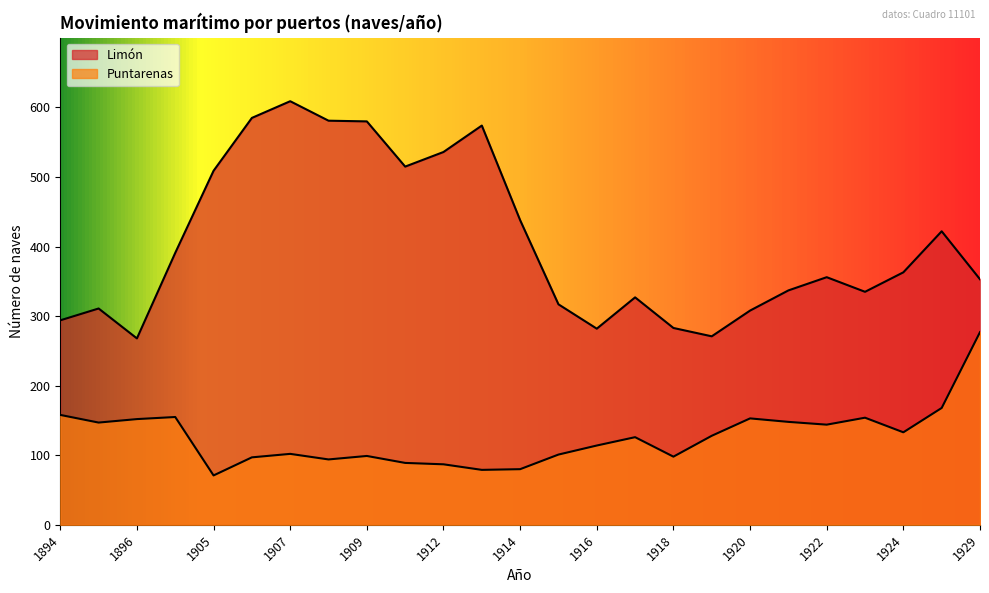

Reading left to right, list all the values displayed in this chart.

Limón: 294	311	268	391	509	585	609	581	580	515	536	574	438	317	282	327	283	271	308	337	356	335	363	422	353
Puntarenas: 158	147	152	155	71	97	102	94	99	89	87	79	80	101	114	126	98	128	153	148	144	154	133	168	277